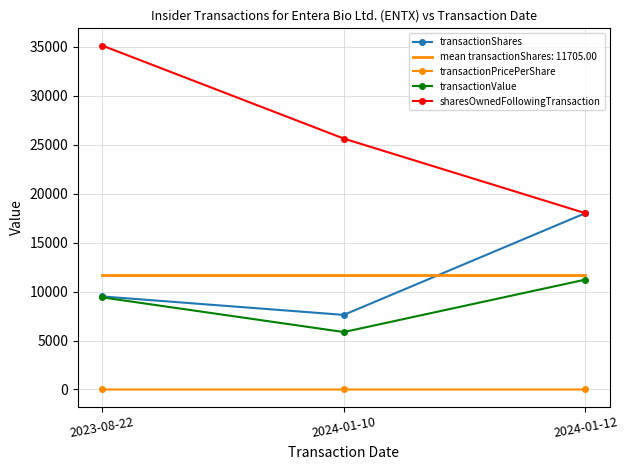

How many transactionShares values are between 7615 and 18000?

3